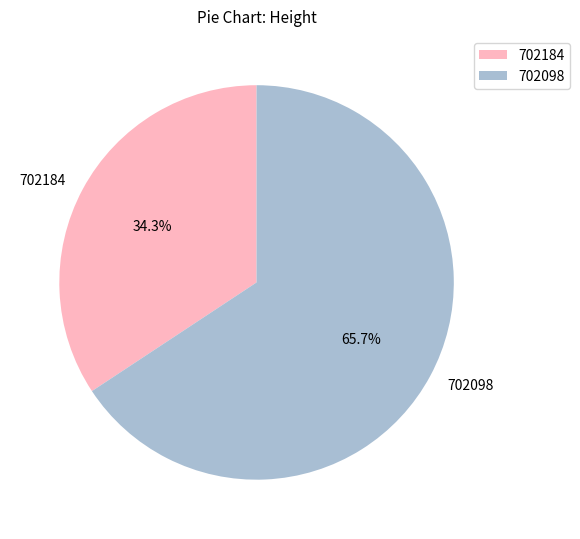

Rank the categories by value from highest to lowest.

702098, 702184